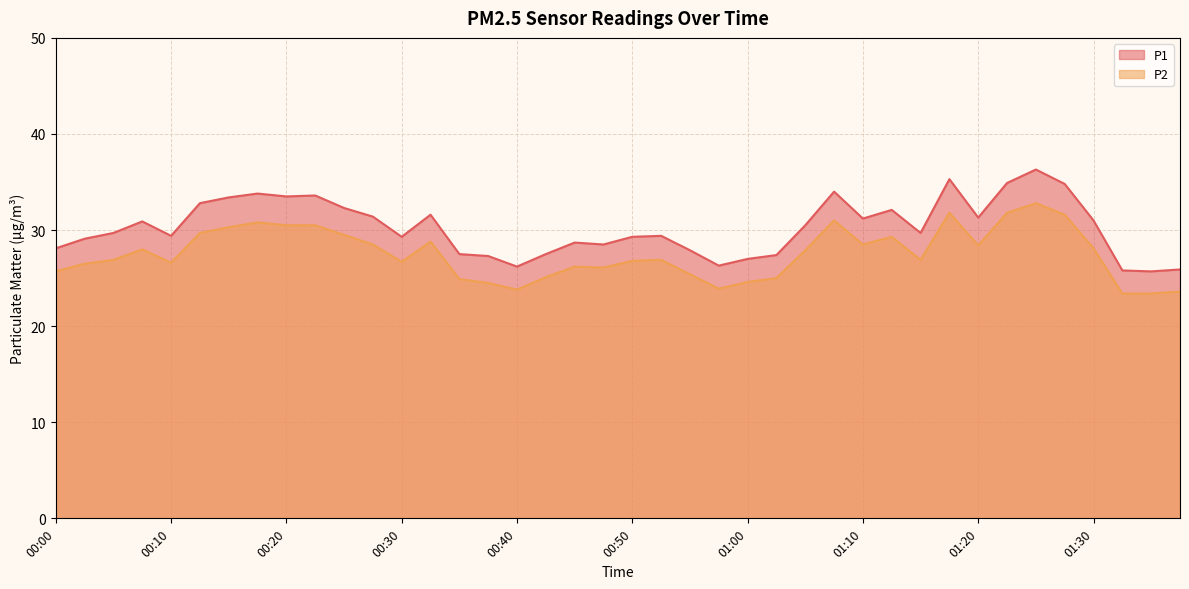

Reading left to right, extract all data points from this chart.

P1: 00:00=28.1	00:03=29.1	00:05=29.7	00:08=30.9	00:10=29.4	00:13=32.8	00:15=33.4	00:18=33.8	00:20=33.5	00:23=33.6	00:25=32.3	00:27=31.4	00:30=29.3	00:32=31.6	00:35=27.5	00:37=27.3	00:40=26.2	00:42=27.5	00:45=28.7	00:47=28.5	00:50=29.3	00:52=29.4	00:55=27.9	00:57=26.3	01:00=27.0	01:02=27.4	01:05=30.5	01:07=34.0	01:10=31.2	01:12=32.1	01:15=29.7	01:17=35.3	01:20=31.3	01:22=34.9	01:25=36.3	01:27=34.8	01:30=31.0	01:32=25.8	01:35=25.7	01:37=25.9
P2: 00:00=25.7	00:03=26.5	00:05=26.9	00:08=28.0	00:10=26.6	00:13=29.7	00:15=30.3	00:18=30.8	00:20=30.5	00:23=30.5	00:25=29.5	00:27=28.5	00:30=26.7	00:32=28.8	00:35=24.9	00:37=24.5	00:40=23.8	00:42=25.1	00:45=26.2	00:47=26.1	00:50=26.8	00:52=26.9	00:55=25.4	00:57=23.9	01:00=24.6	01:02=25.0	01:05=27.9	01:07=31.0	01:10=28.5	01:12=29.3	01:15=26.9	01:17=31.8	01:20=28.4	01:22=31.8	01:25=32.8	01:27=31.6	01:30=28.1	01:32=23.4	01:35=23.4	01:37=23.6